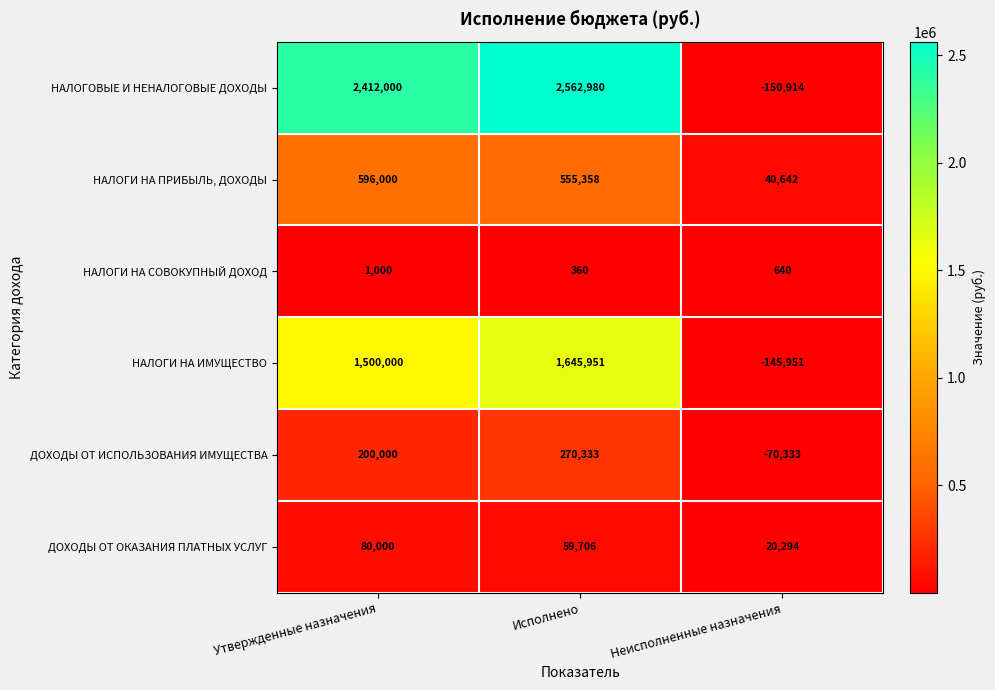

Count the НАЛОГИ НА СОВОКУПНЫЙ ДОХОД values in the range 360 to 1000.

3